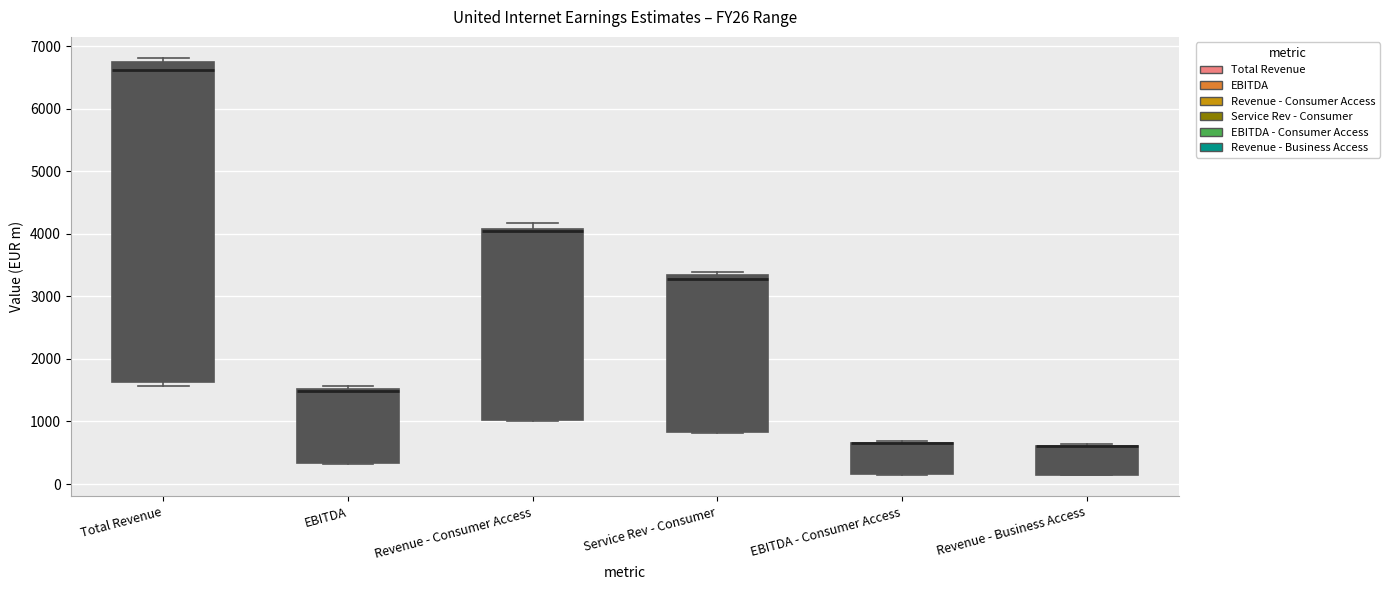

Reading left to right, read every box against the y-axis: the position of its median line, the range the box covers, and the ends of its whiskers. The values are not printed on the chart, so give them approximately, as read against the axis.

Total Revenue: median 6600, box 1600 to 6700, whiskers 1600 (just below the box's lower edge) to 6800
EBITDA: median 1500 (just below the box's upper edge), box 300 to 1500, whiskers 300 to 1600
Revenue - Consumer Access: median 4000 (drawn on the box's upper edge), box 1000 to 4100, whiskers 1000 to 4200
Service Rev - Consumer: median 3300 (just below the box's upper edge), box 800 to 3300, whiskers 800 to 3400
EBITDA - Consumer Access: median 700 (drawn on the box's upper edge), box 200 to 700, whiskers 100 to 700
Revenue - Business Access: median 600 (drawn on the box's upper edge), box 100 to 600, whiskers 100 to 600 (just above the box's upper edge)